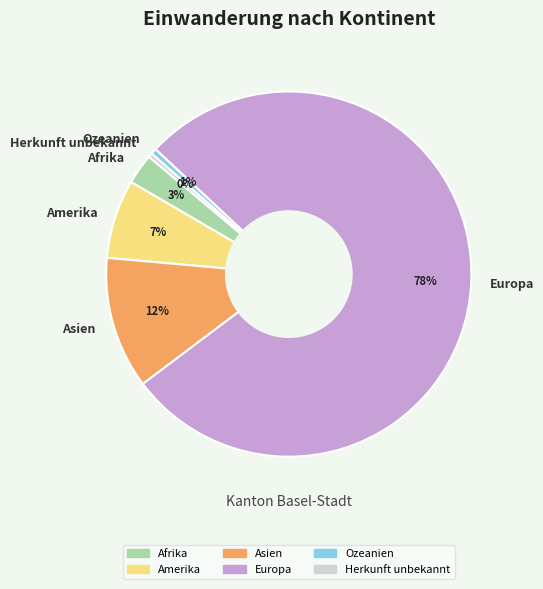

Approximately how many times larger is the value at Asien compared to Herkunft unbekannt?

32.7